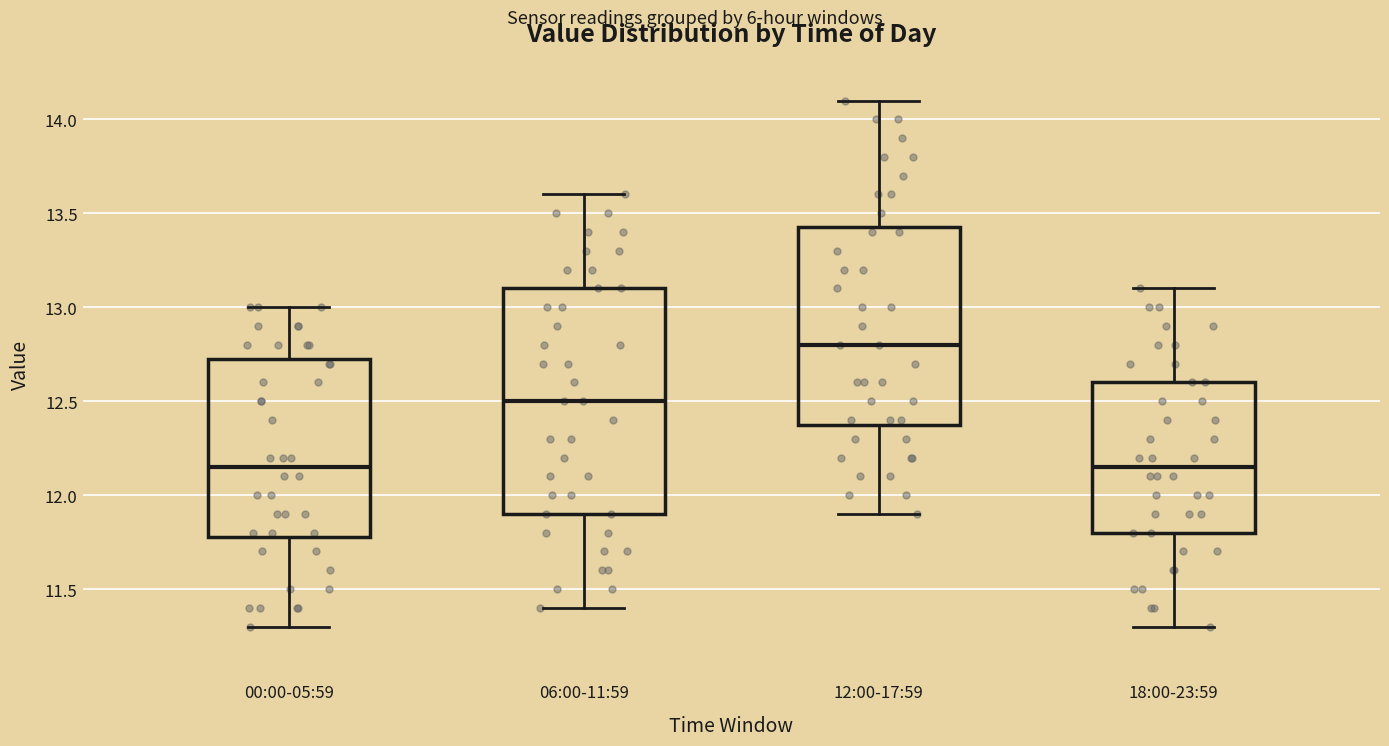

Reading left to right, transcribe this box plot: for each box, give where its median line is, the range the box spans, and where its two whiskers end, as read against the y-axis. The values are not printed on the chart, so give them approximately, as read against the axis.

00:00-05:59: median 12.15, box 11.80 to 12.75, whiskers 11.30 to 13.00
06:00-11:59: median 12.50, box 11.90 to 13.10, whiskers 11.40 to 13.60
12:00-17:59: median 12.80, box 12.40 to 13.45, whiskers 11.90 to 14.10
18:00-23:59: median 12.15, box 11.80 to 12.60, whiskers 11.30 to 13.10